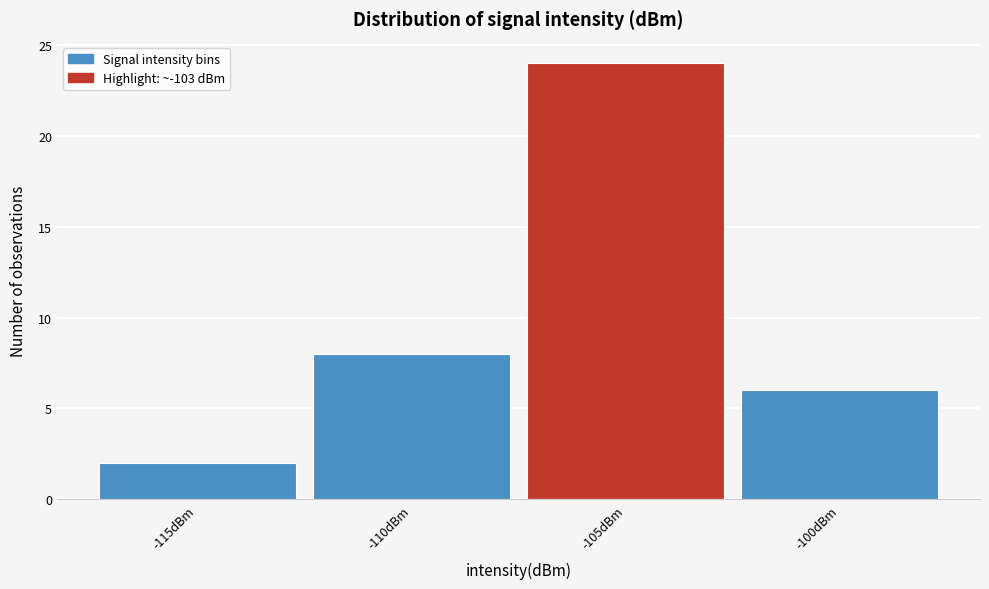

Reading left to right, what are all the values shown in this chart?

2	8	24	6